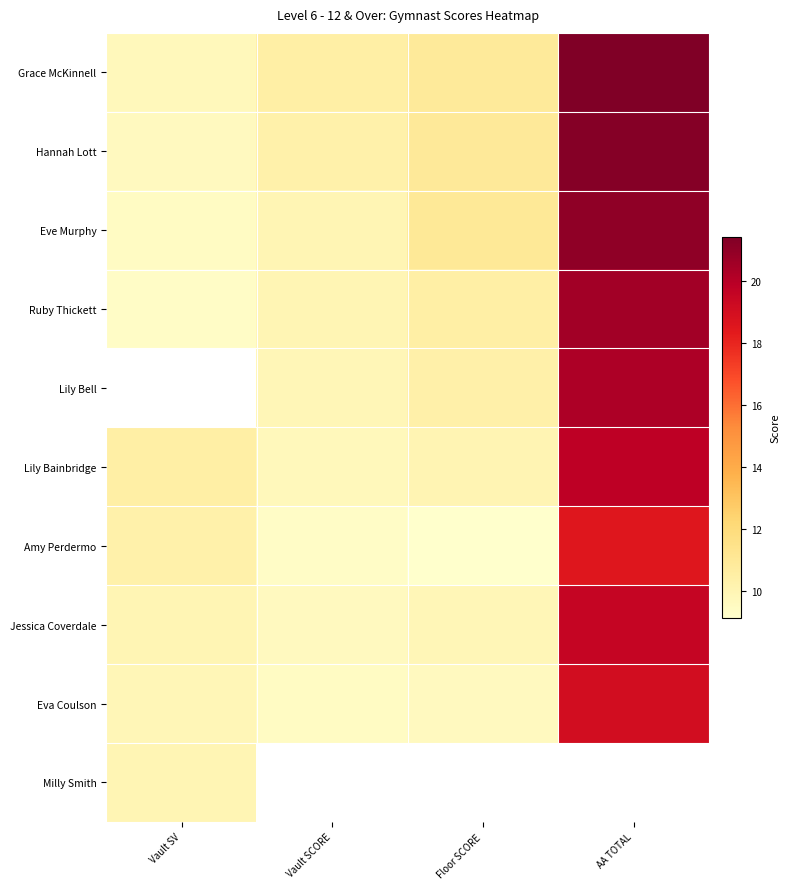

Which category has the highest value in the Hannah Lott series?

AA TOTAL